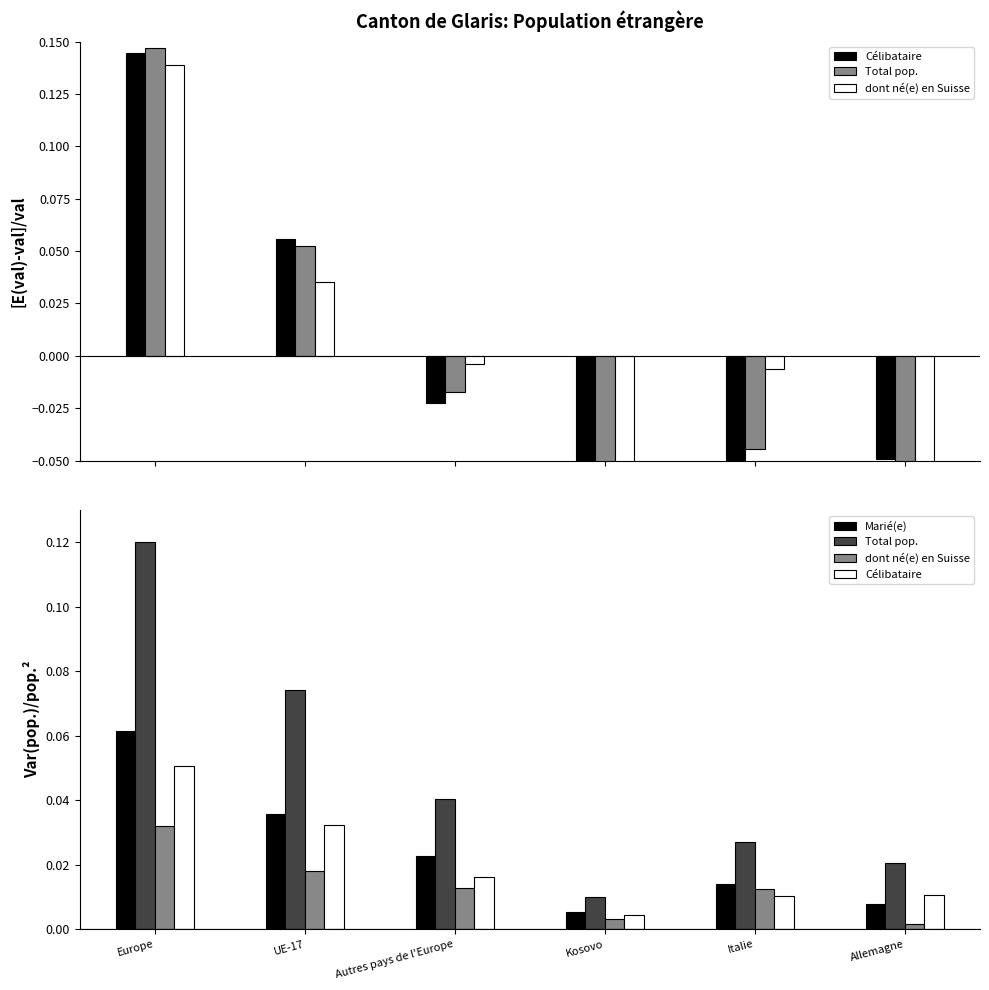

At how many categories does at least one series exceed 0?

6